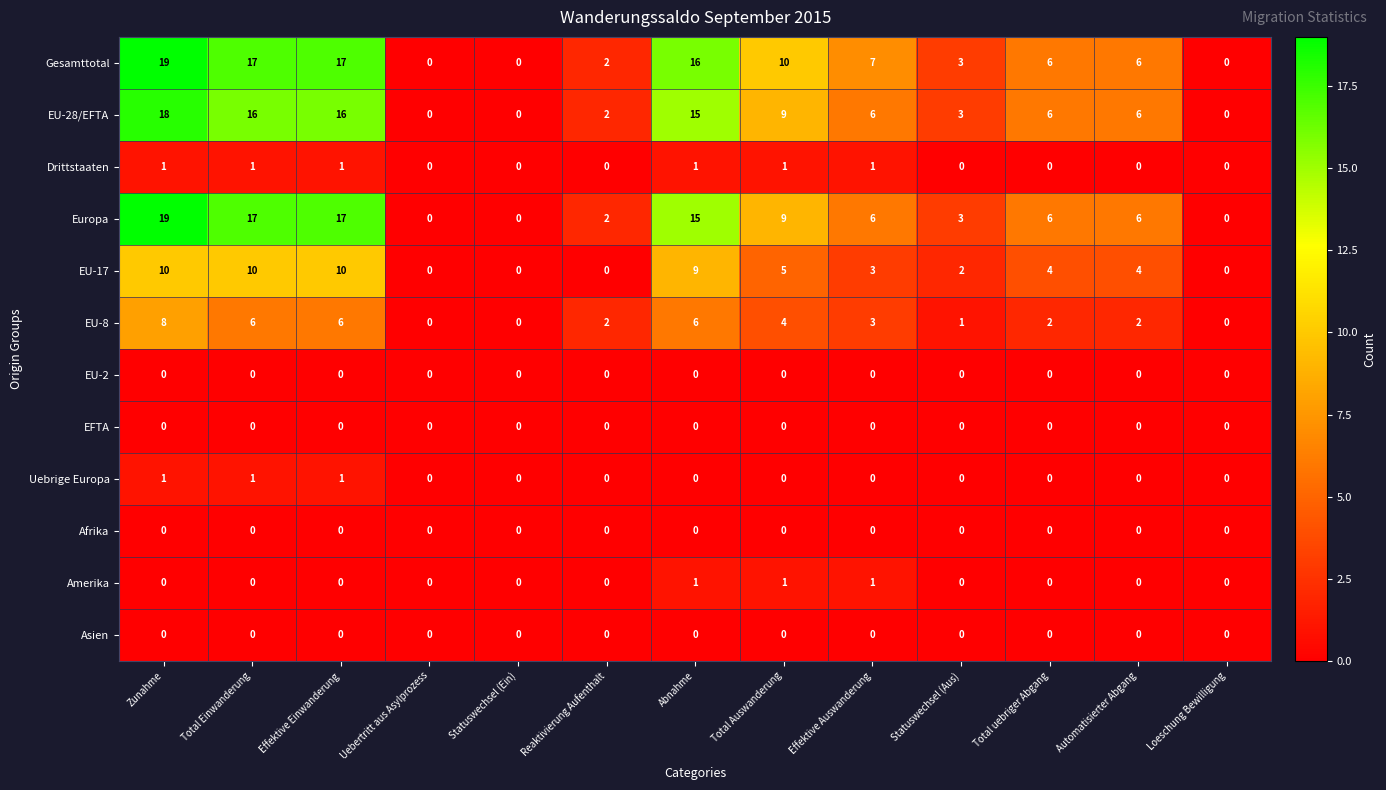

What is the difference between the highest and lowest values at Effektive Einwanderung?

17